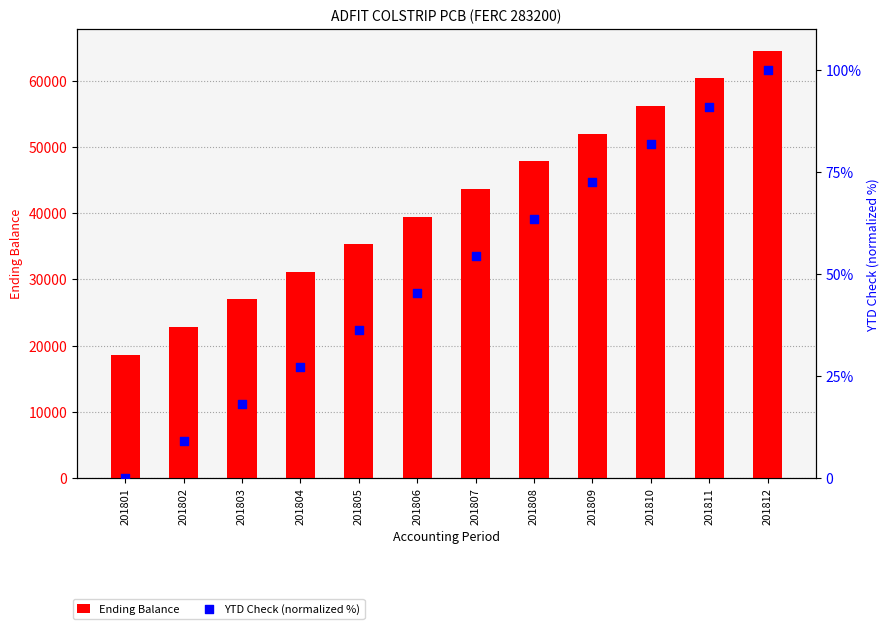

Which series contains the highest Y value?

Ending Balance